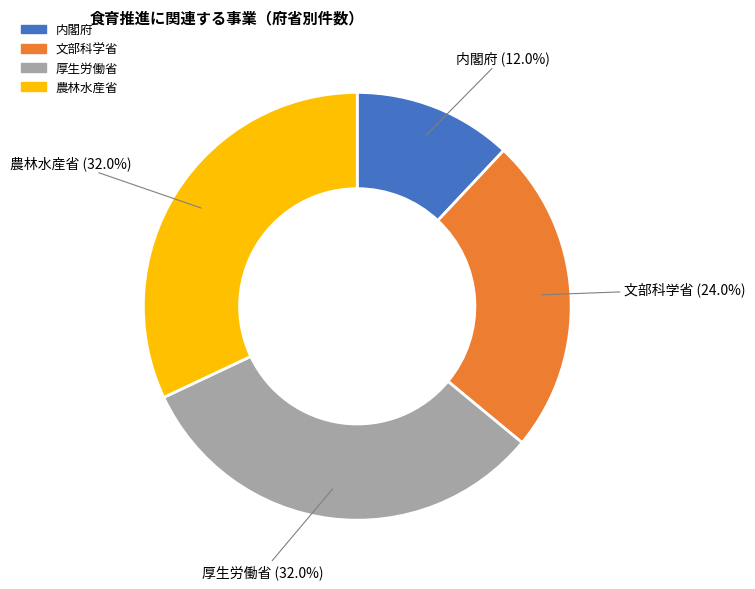

To the nearest percent, what portion does 内閣府 represent?

12%